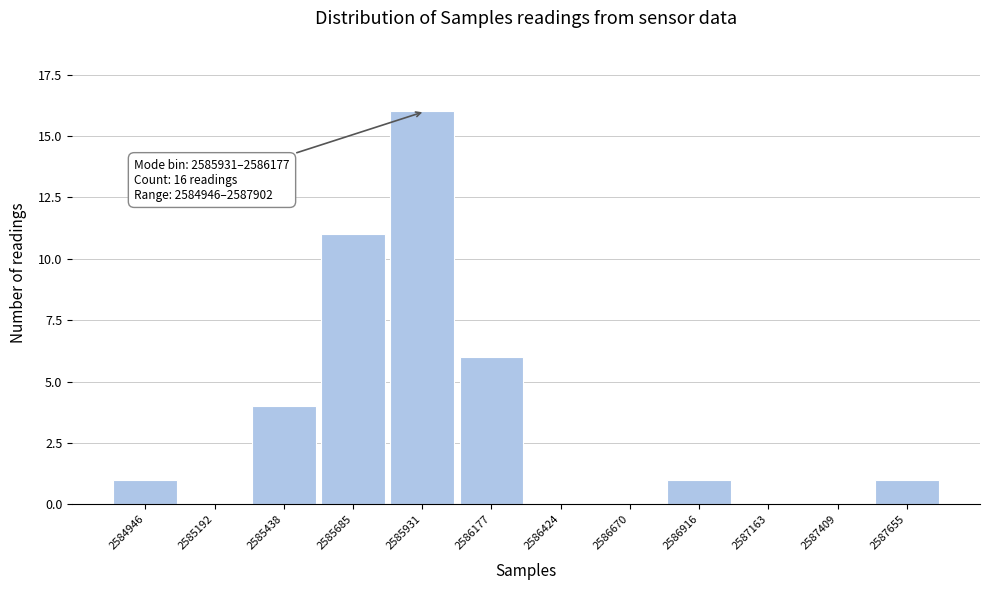

Reading left to right, transcribe all the data shown in this chart.

2584946=1	2585192=0	2585438=4	2585685=11	2585931=16	2586177=6	2586424=0	2586670=0	2586916=1	2587163=0	2587409=0	2587655=1